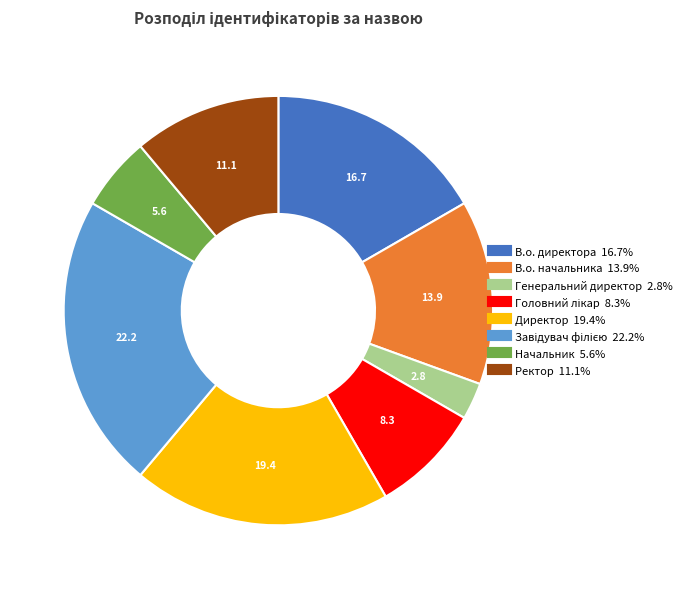

What is the smallest slice in the pie chart?

Генеральний директор